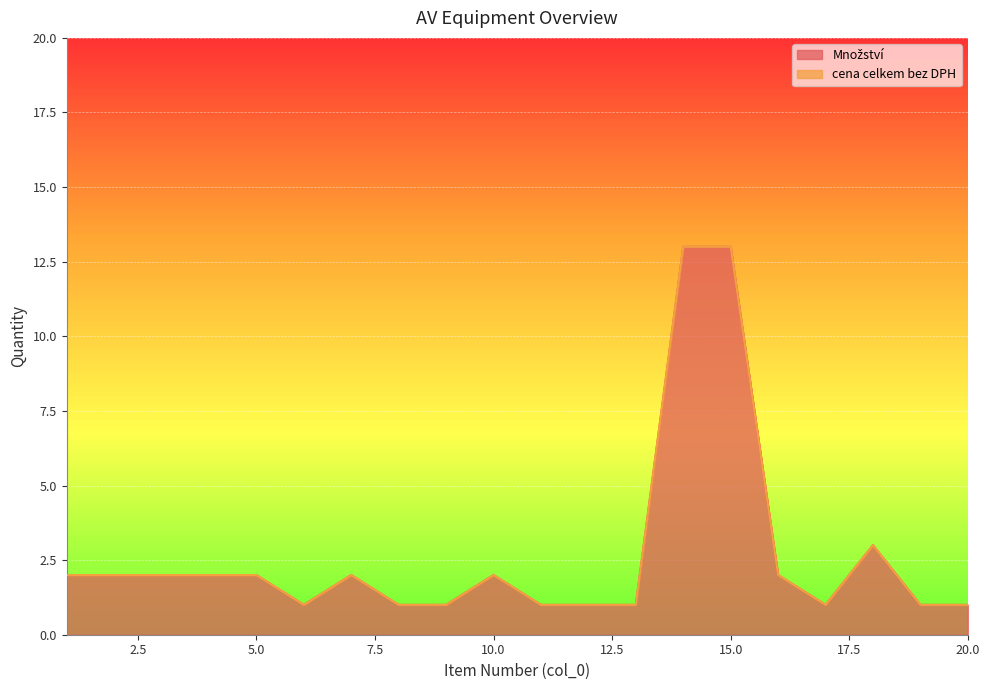

Is it true that the value at 20 is 2?

False